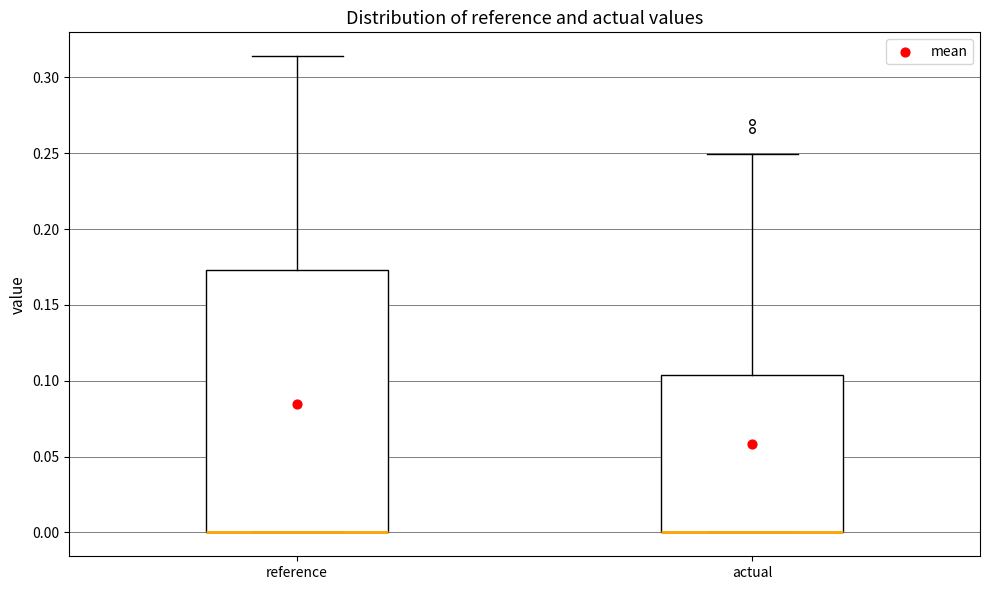

Comparing the boxes themselves (not the whiskers), which one is the tallest?

reference